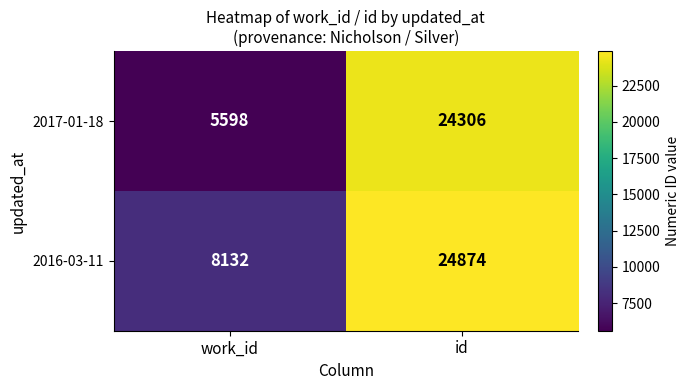

At how many categories does at least one series exceed 18094?

1